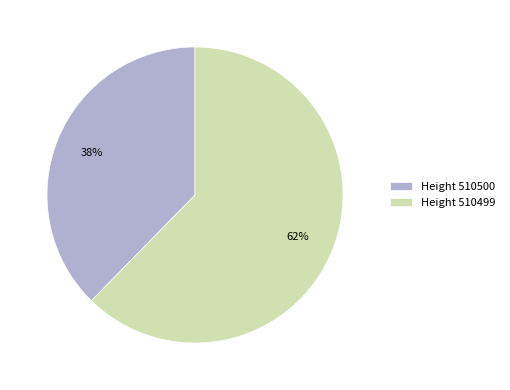

Combined, do Height 510499 and Height 510500 account for over 50%?

Yes